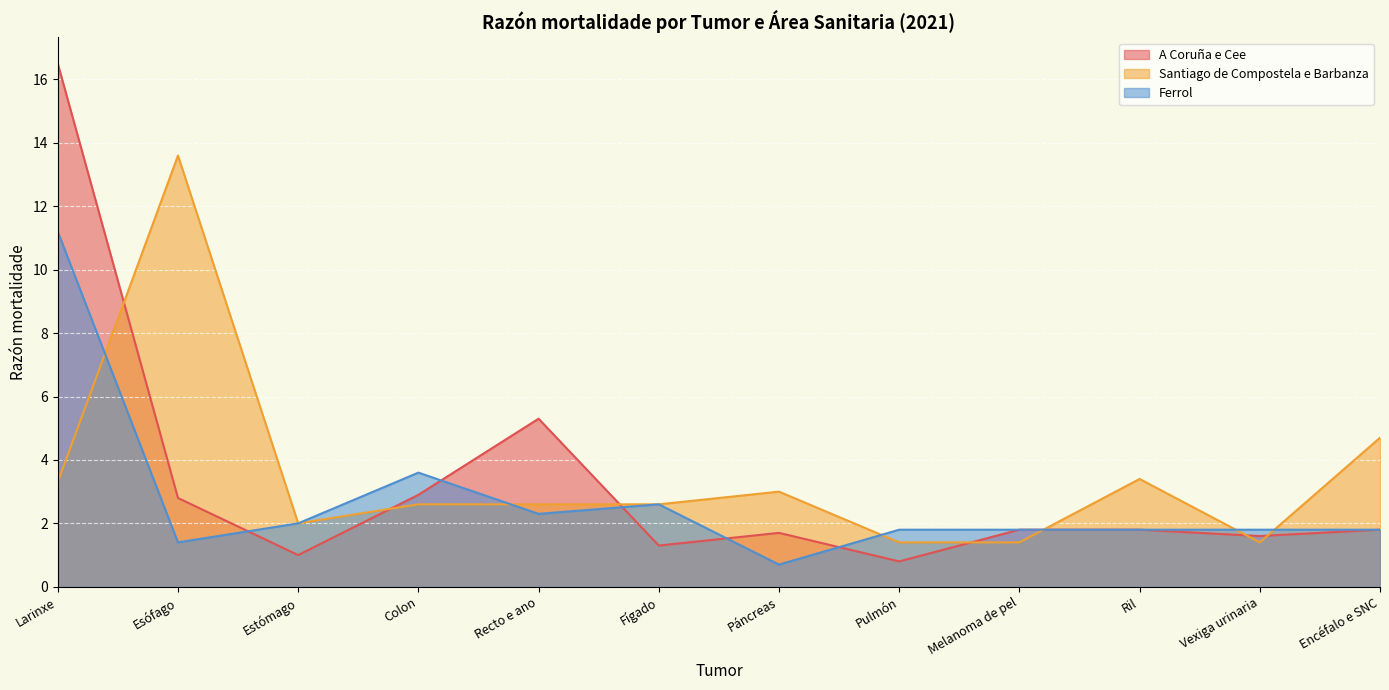

How many lines are shown in the chart?

3